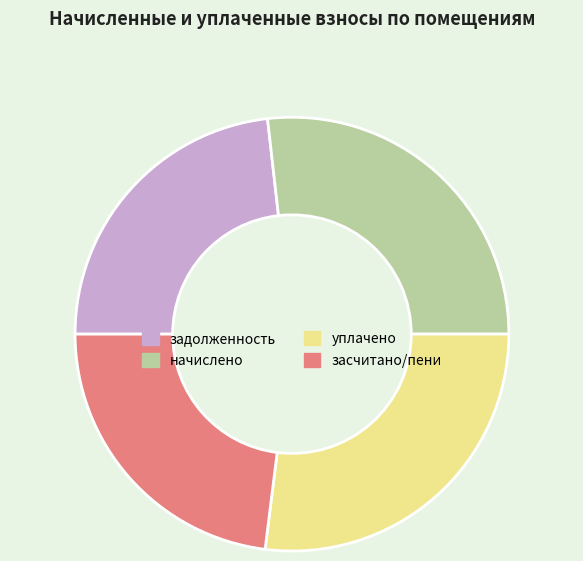

Is there a majority slice in this chart?

No